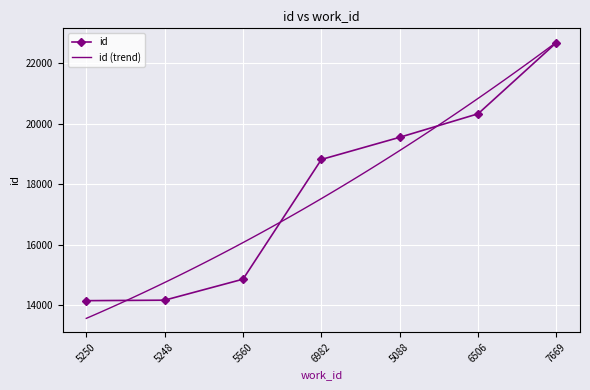

How many data points are less than 18816?

3